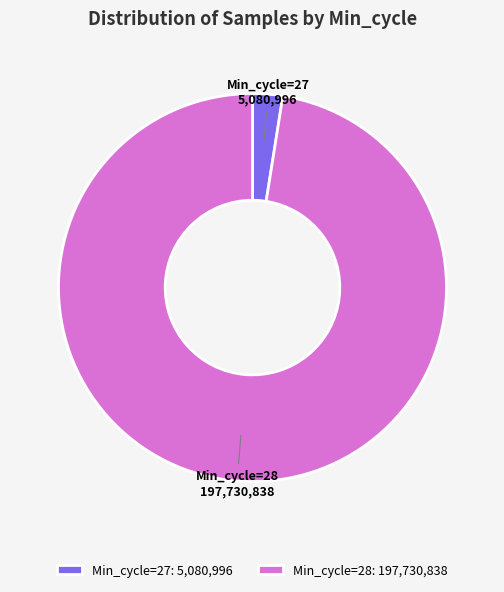

Does any single category account for the majority?

Yes